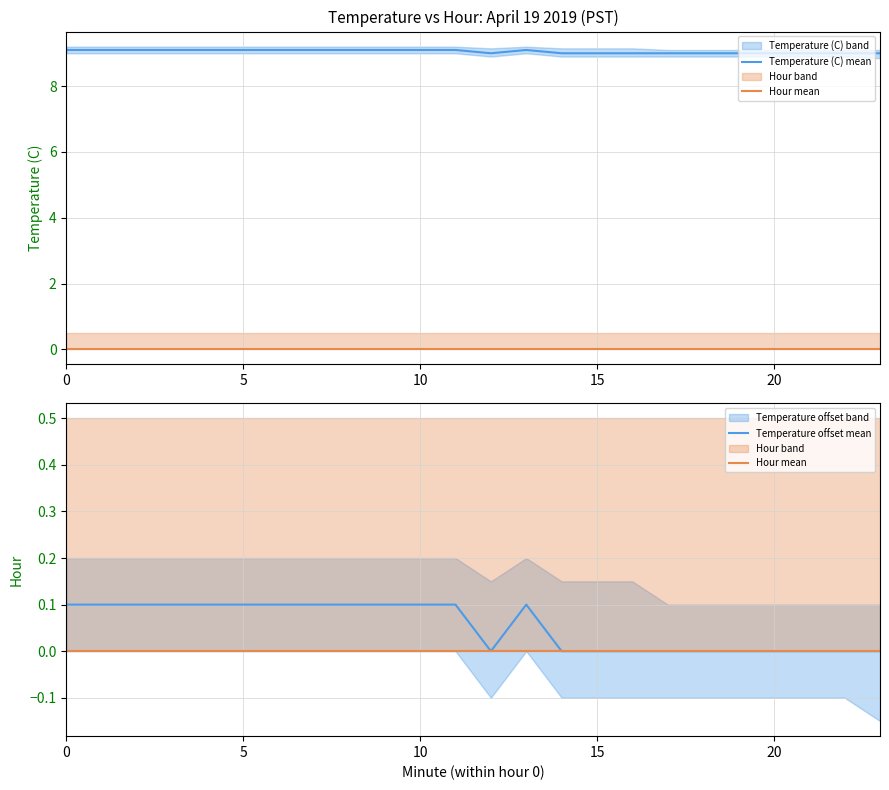

What is the label of the 22nd point from the right?

10